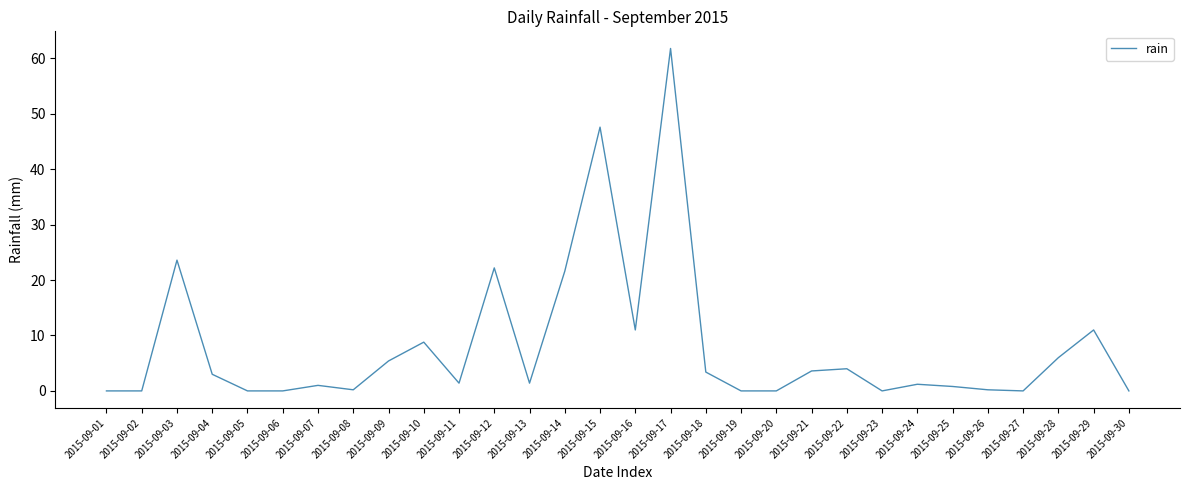

The value at 2015-09-17 is 89.4. True or false?

False